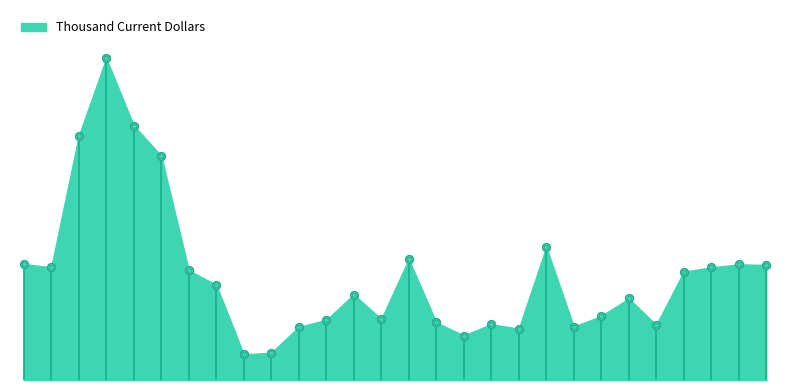

Approximately how many times larger is the value at 1922-10-01 compared to 1919-04-01?

0.5